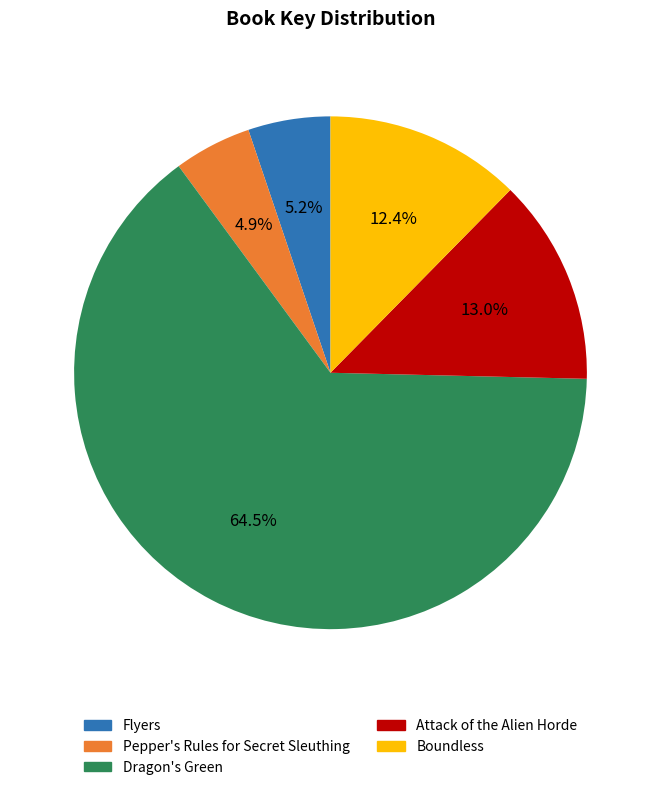

Which slice represents more than half of the pie?

Dragon's Green